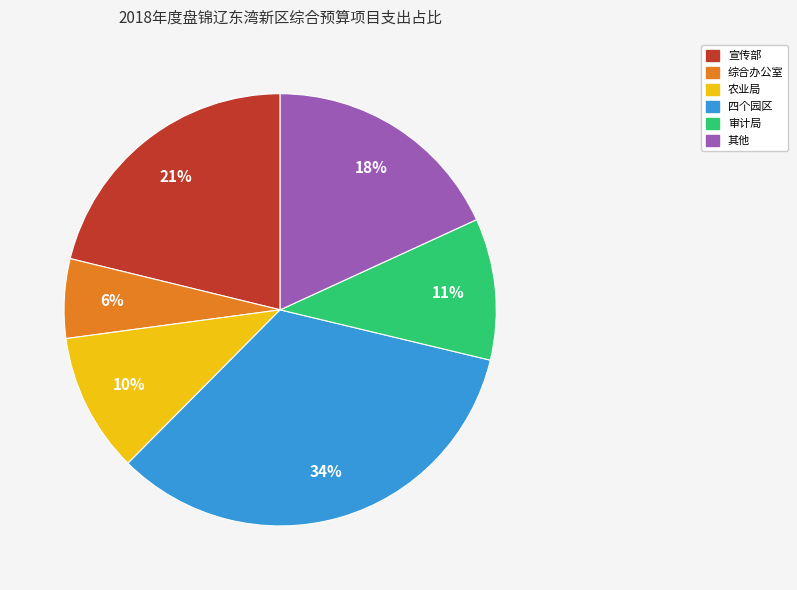

To the nearest percent, what is the average slice percentage?

17%